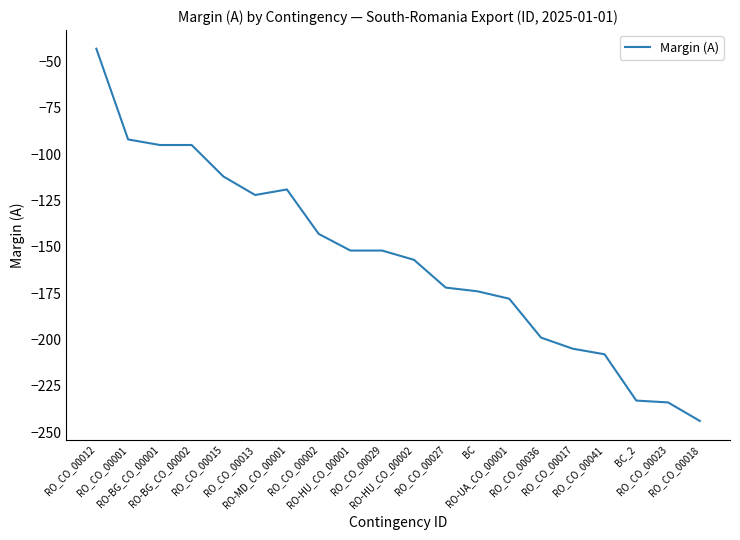

What is the difference between the maximum and minimum values?

201